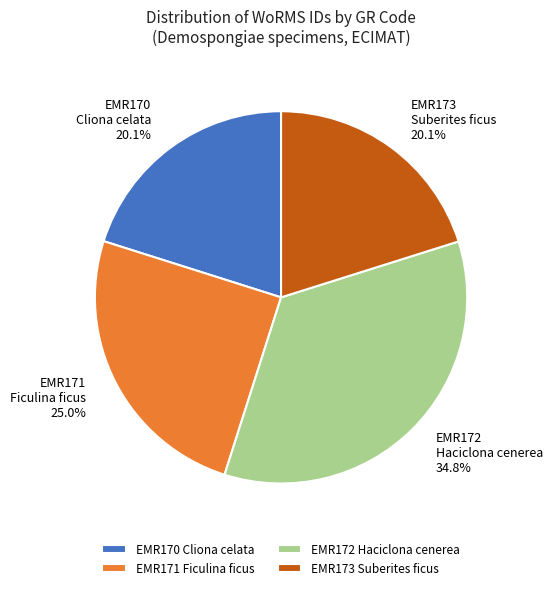

Which slice is the largest?

EMR172 Haciclona cenerea